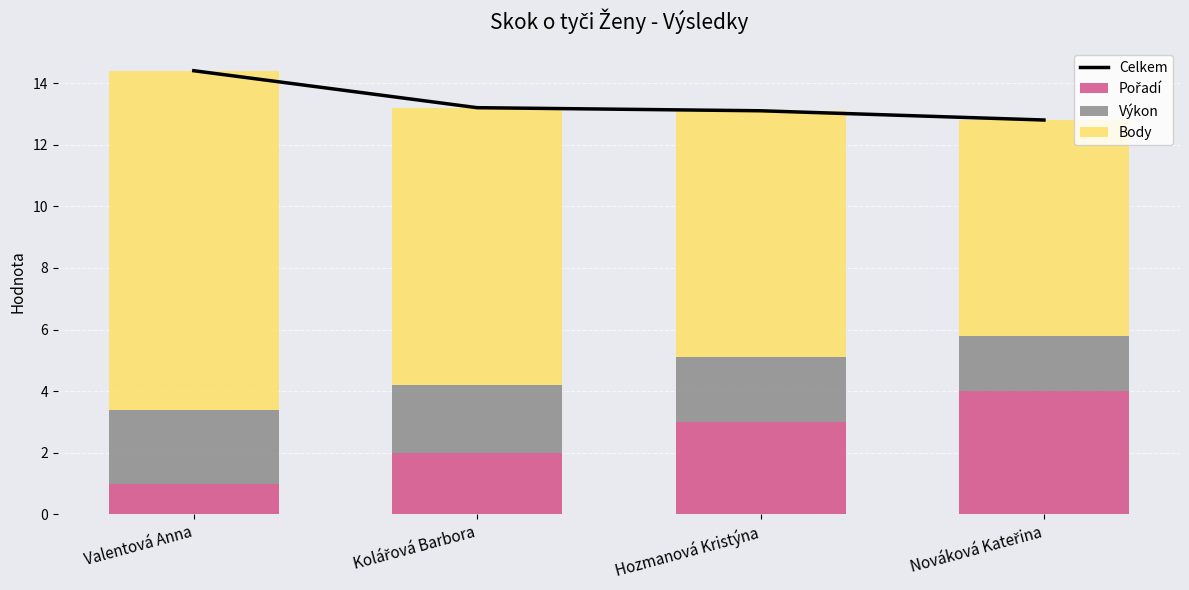

At which label does Výkon first exceed 2?

Valentová Anna